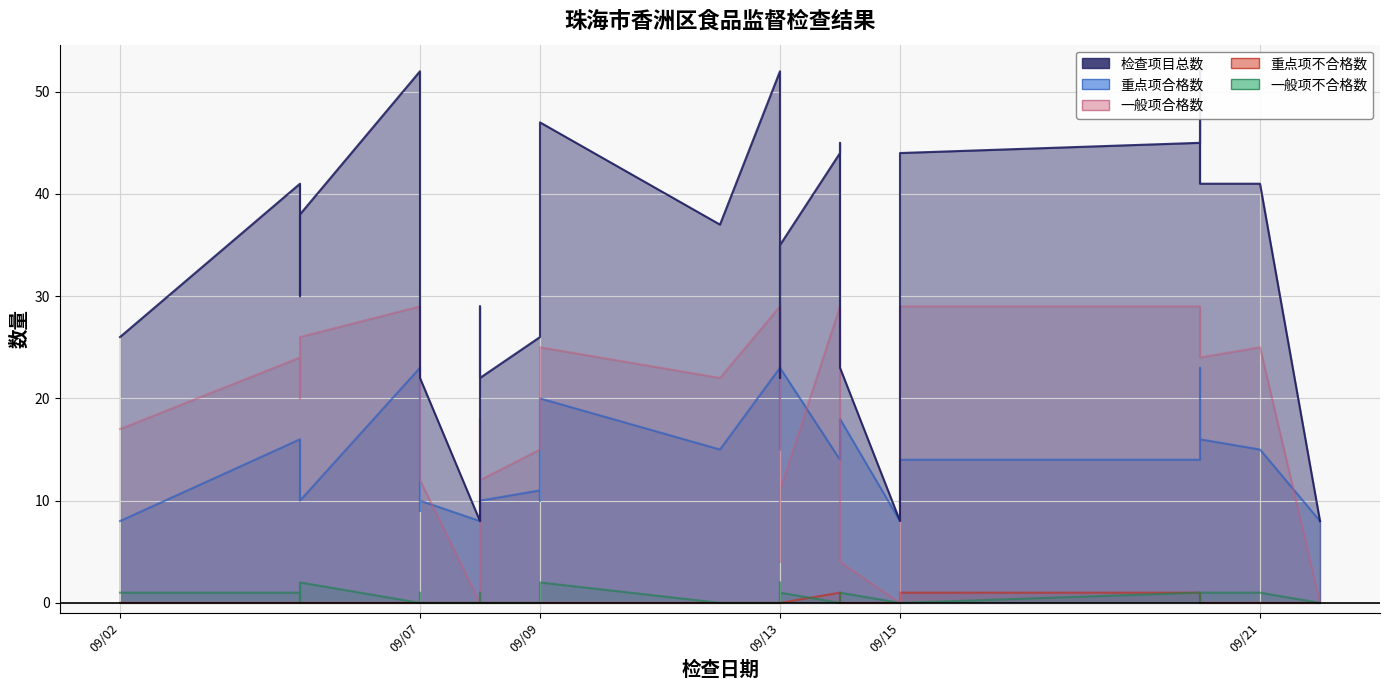

What is the total value across all series at 2022-09-20?

90